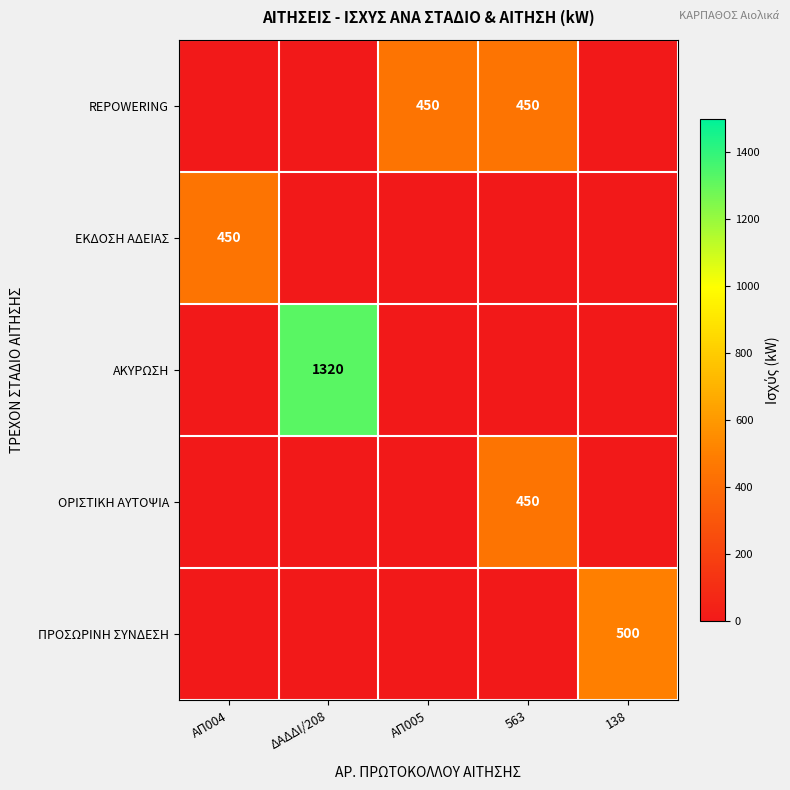

True or false: ΟΡΙΣΤΙΚΗ ΑΥΤΟΨΙΑ has a value of 201 at 563.

False